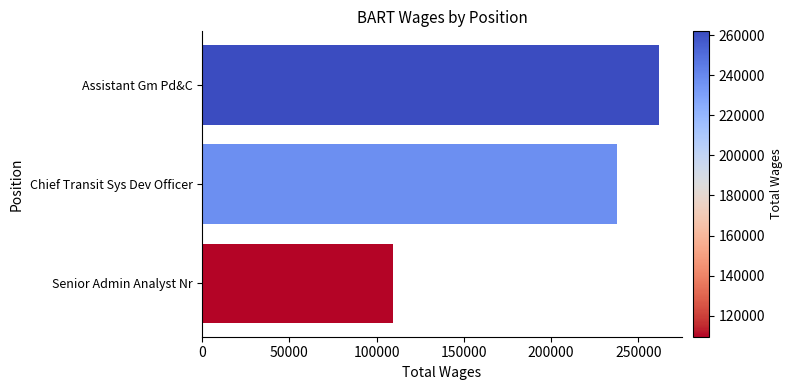

The value at Assistant Gm Pd&C is 410707. True or false?

False